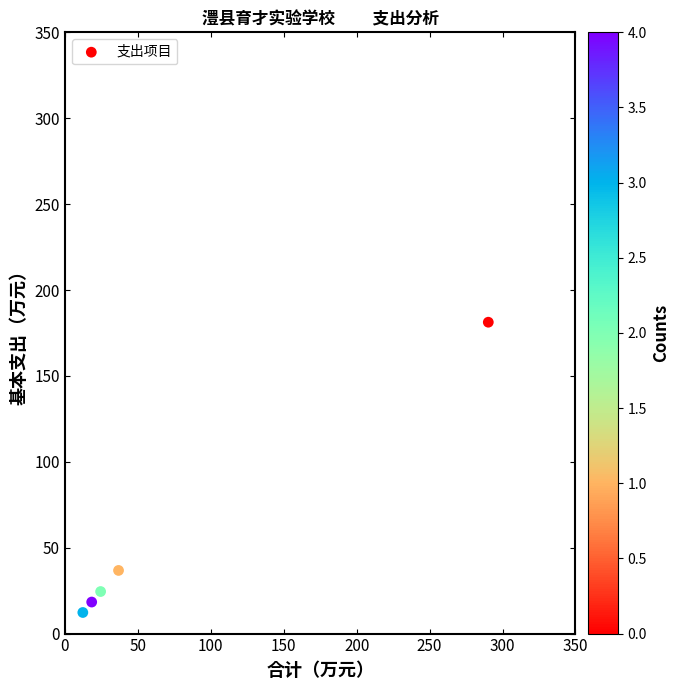

What Y value in the scatter plot is closest to 96?

36.8